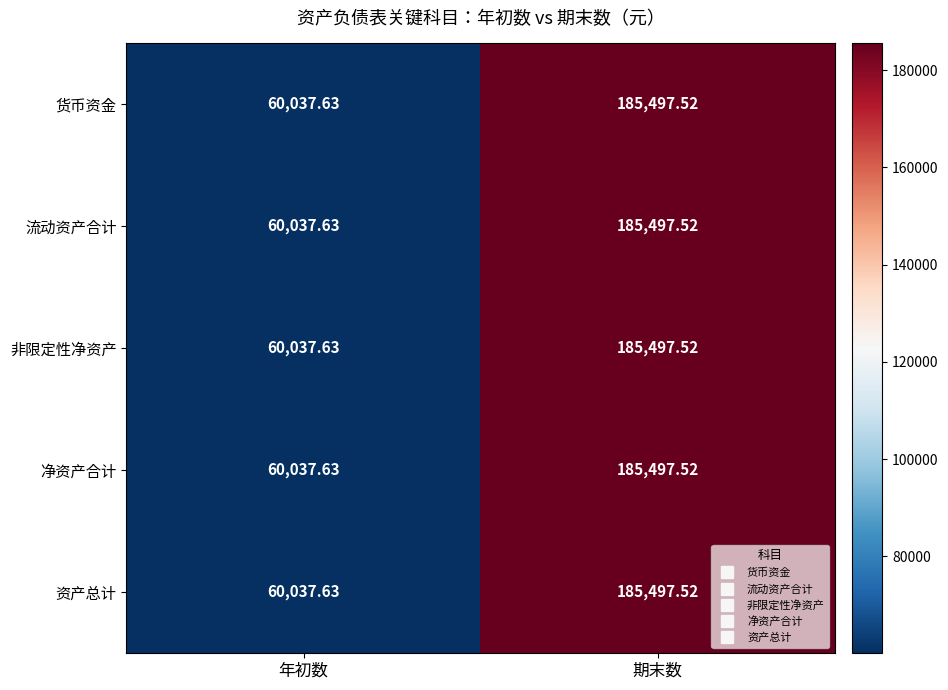

Which category has the highest value in the 净资产合计 series?

期末数